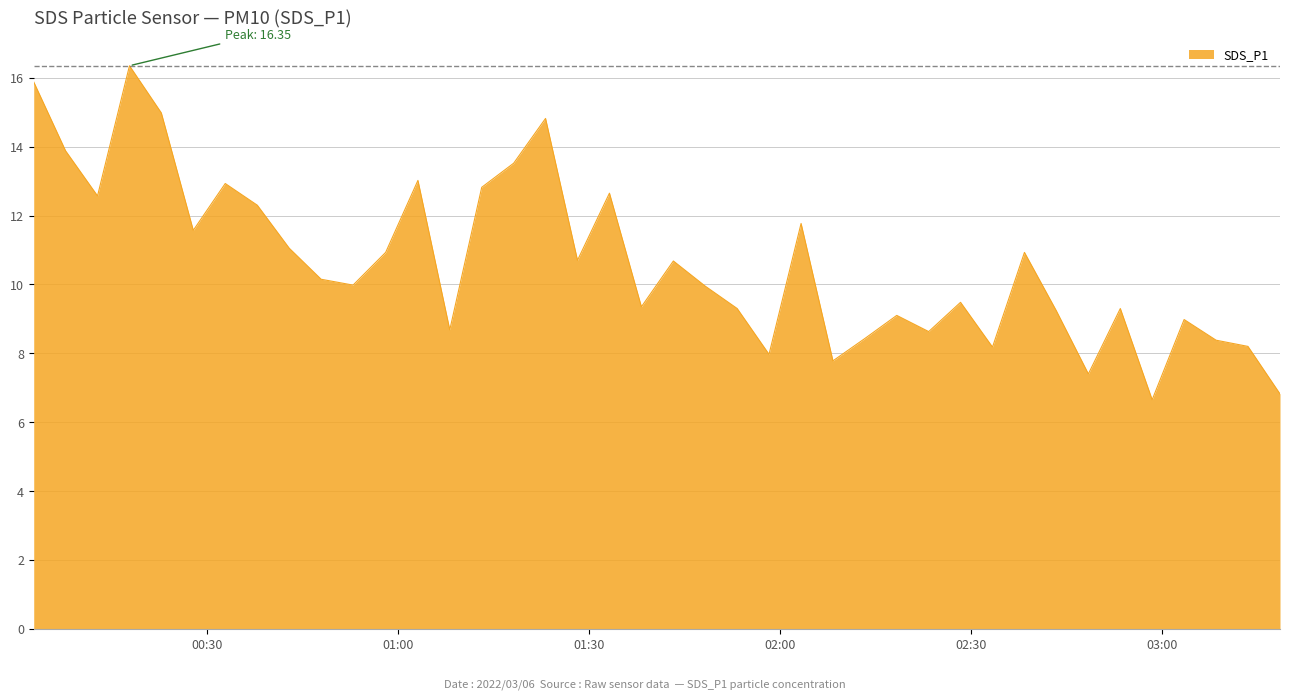

How many lines are shown in the chart?

1